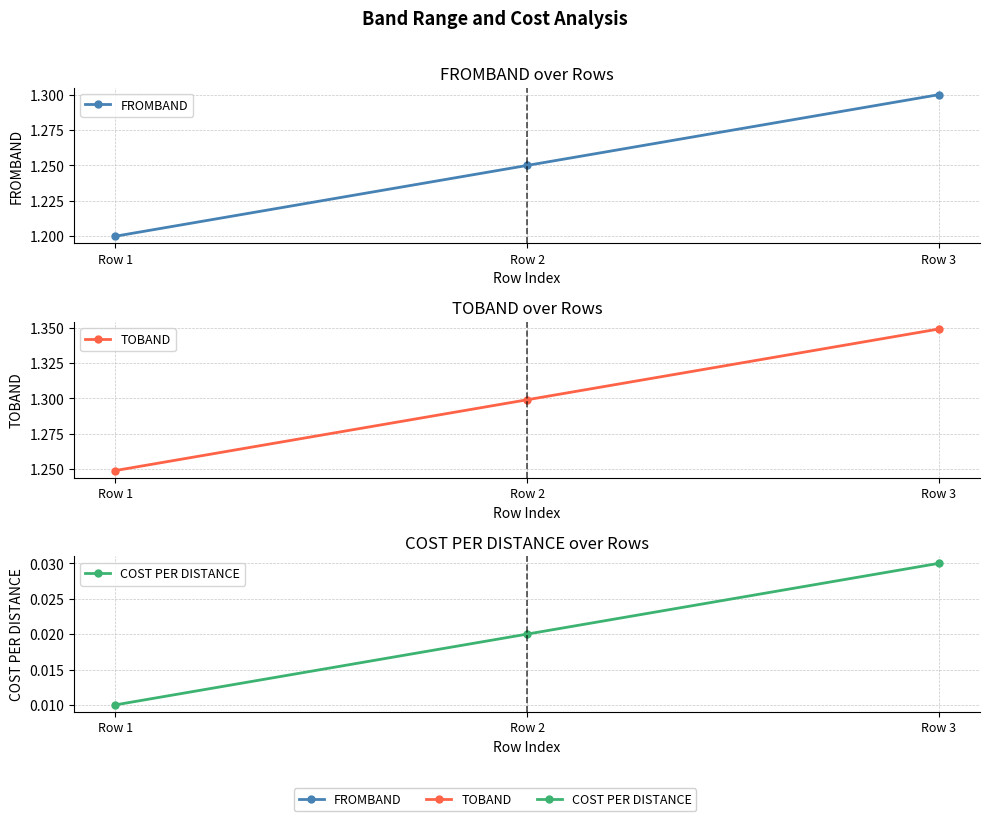

Reading left to right, list all the values displayed in this chart.

FROMBAND: 1.2	1.2	1.3
TOBAND: 1.2	1.3	1.3
COST PER DISTANCE: 0.0	0.0	0.0